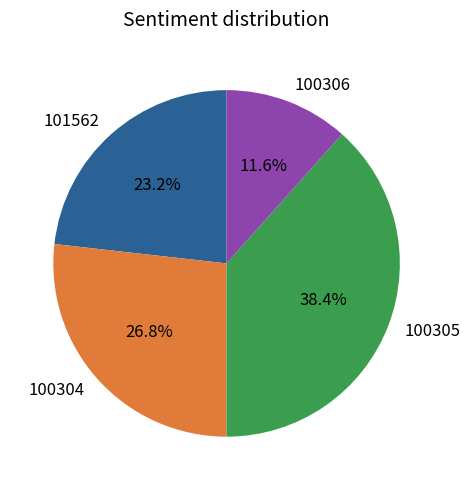

The 100305 slice represents 38% of the pie. True or false?

True